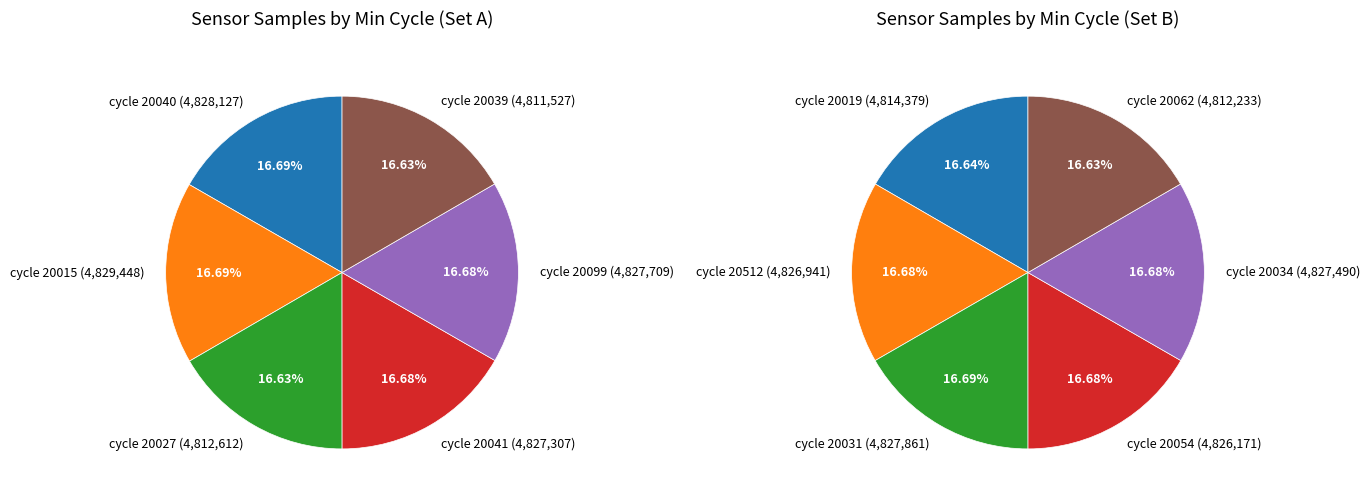

Does 20015 represent more than half of the total?

No